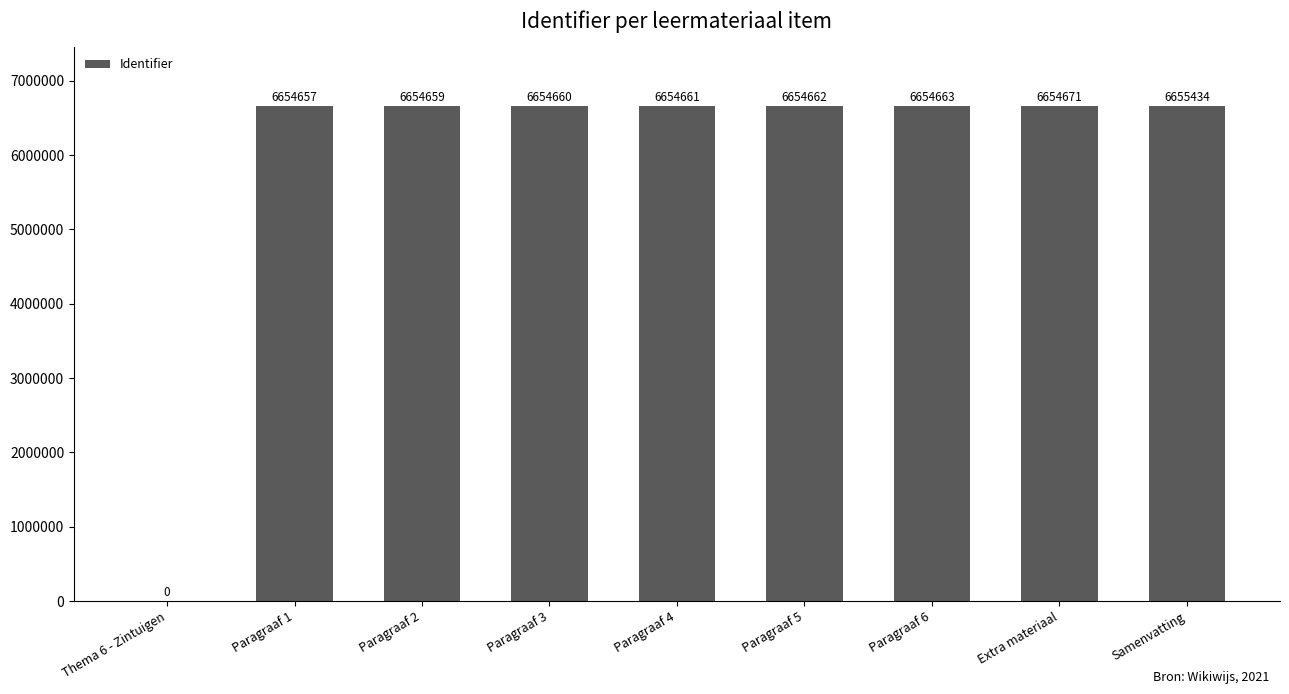

At which category does the chart reach its peak across all series?

Samenvatting